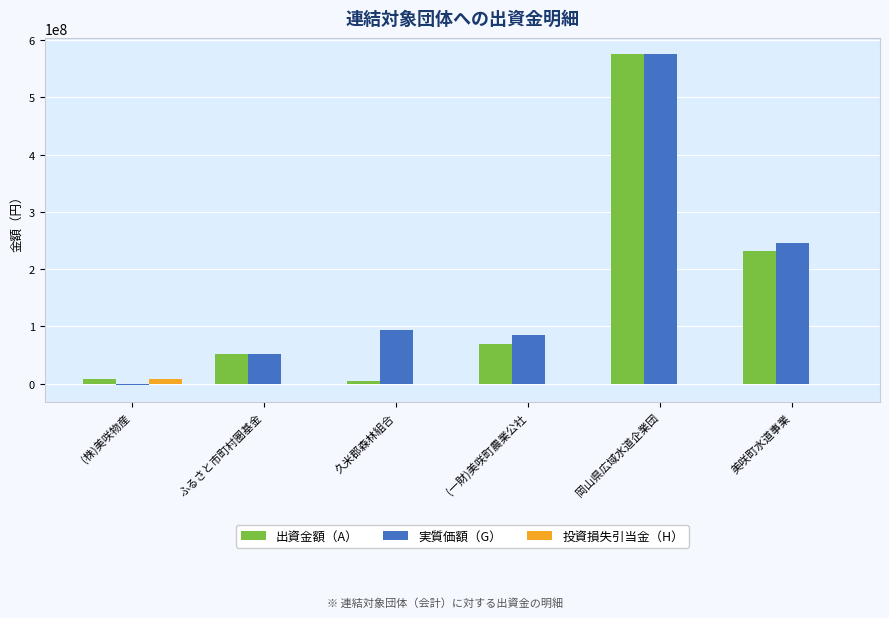

Which label corresponds to the largest value in the chart?

岡山県広域水道企業団